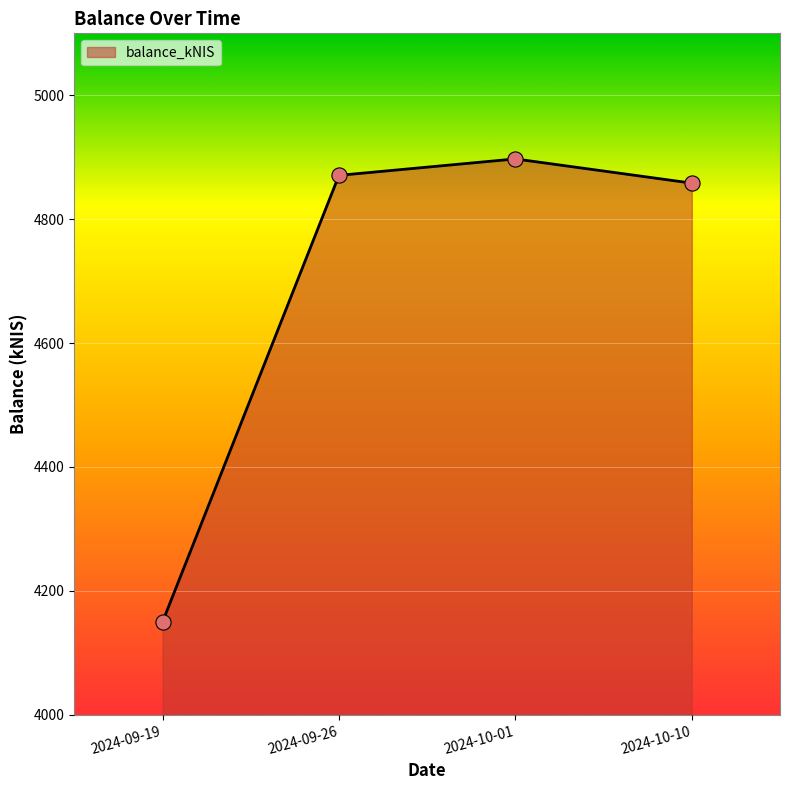

What is the ratio of the value at 2024-10-10 to the value at 2024-10-01?

1.0